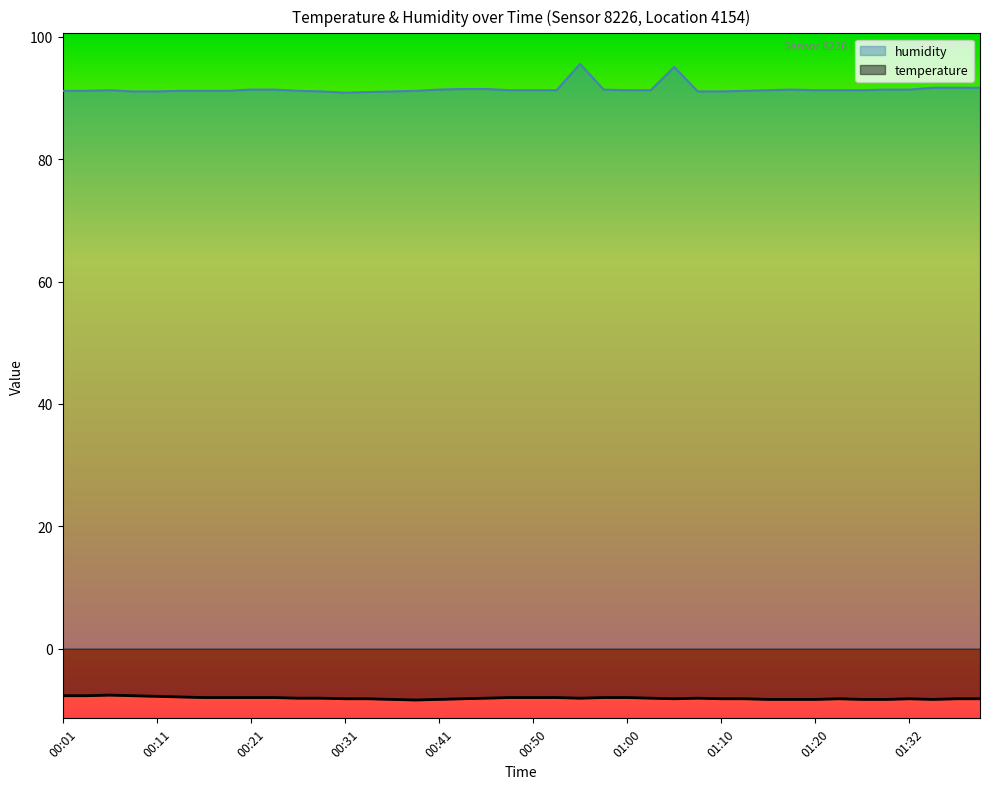

Which series has the largest range (max minus min)?

humidity